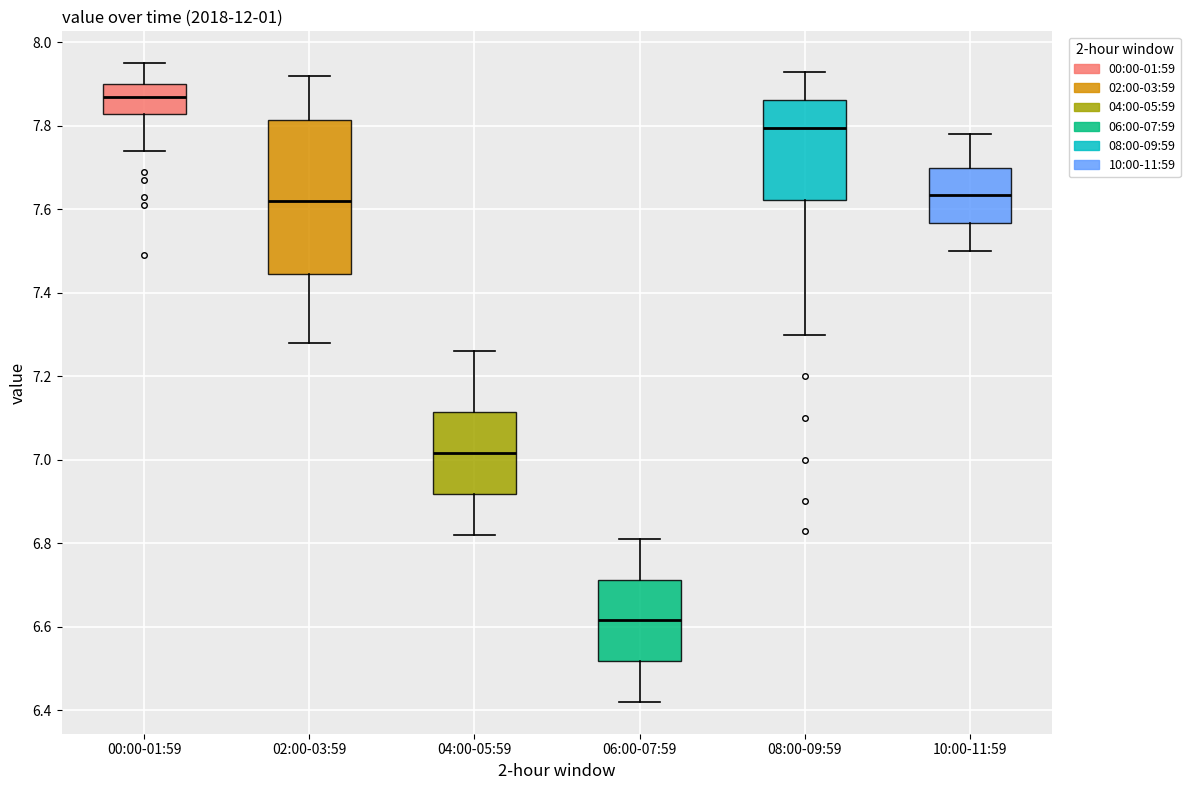

Reading left to right, transcribe this box plot: for each box, give where its median line is, the range the box spans, and where its two whiskers end, as read against the y-axis. The values are not printed on the chart, so give them approximately, as read against the axis.

00:00-01:59: median 7.88, box 7.82 to 7.90, whiskers 7.74 to 7.96
02:00-03:59: median 7.62, box 7.44 to 7.82, whiskers 7.28 to 7.92
04:00-05:59: median 7.02, box 6.92 to 7.12, whiskers 6.82 to 7.26
06:00-07:59: median 6.62, box 6.52 to 6.72, whiskers 6.42 to 6.82
08:00-09:59: median 7.80, box 7.62 to 7.86, whiskers 7.30 to 7.94
10:00-11:59: median 7.64, box 7.56 to 7.70, whiskers 7.50 to 7.78